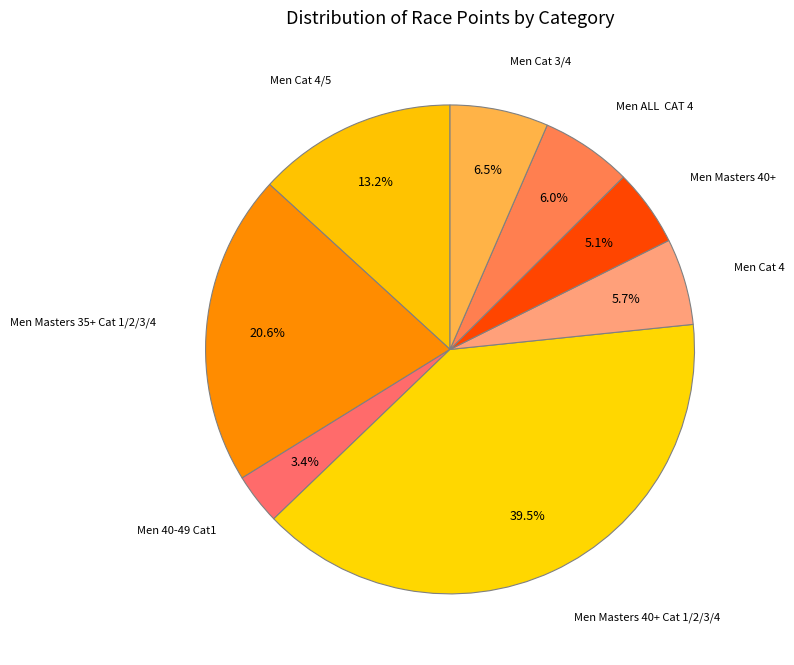

Which slice is the largest?

Men Masters 40+ Cat 1/2/3/4